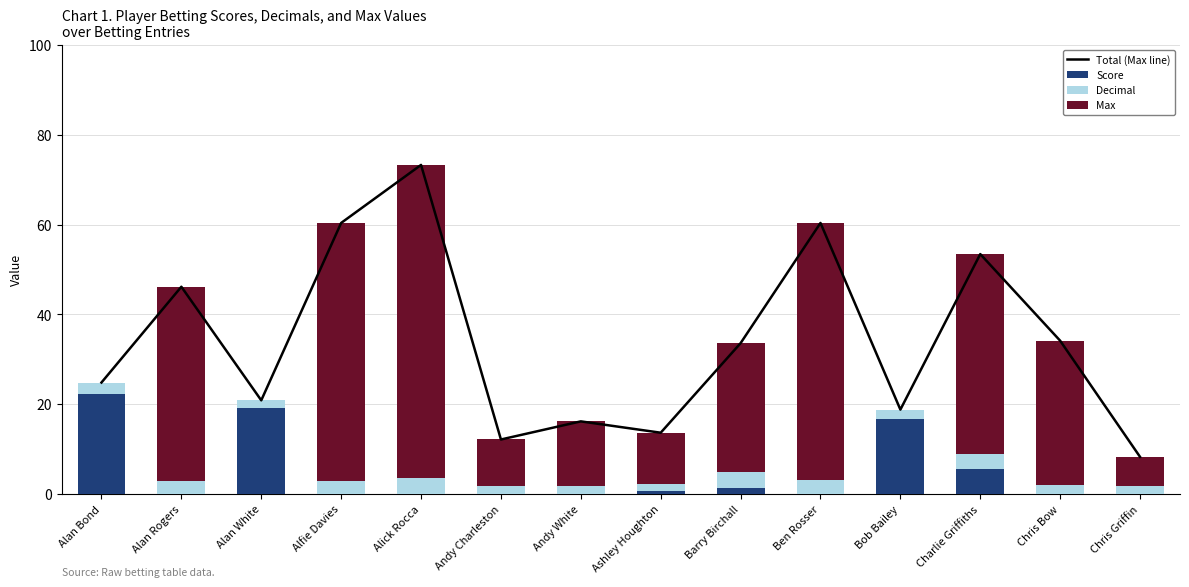

Is the value of Total (Max line) at Barry Birchall greater than the value of Max at Alick Rocca?

No